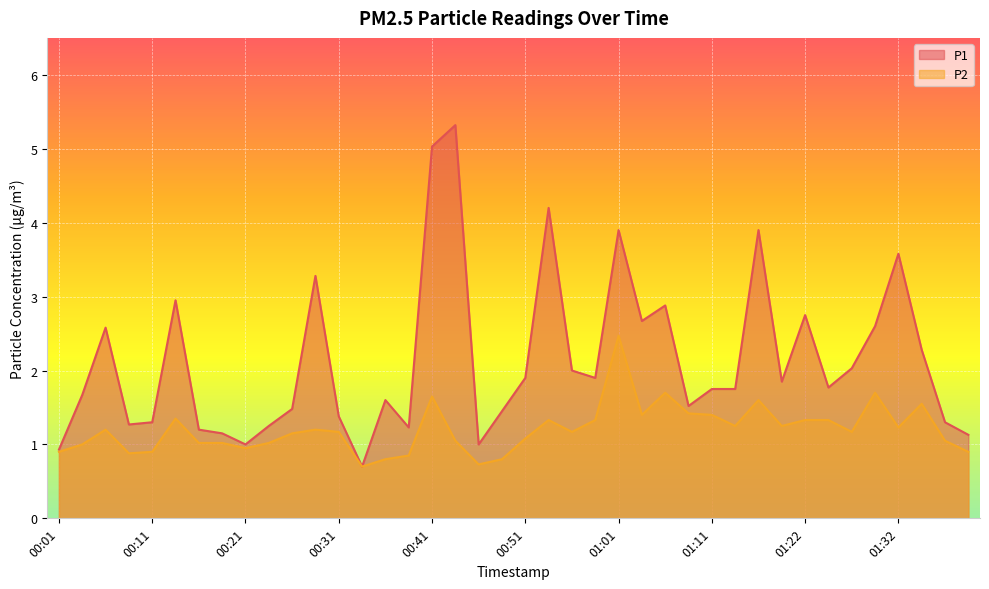

Reading right to left, what are all the values shown in this chart?

P1: 01:39=1.1	01:37=1.3	01:34=2.3	01:32=3.6	01:29=2.6	01:27=2.0	01:24=1.8	01:22=2.8	01:19=1.9	01:17=3.9	01:14=1.8	01:11=1.8	01:09=1.5	01:06=2.9	01:04=2.7	01:01=3.9	00:59=1.9	00:56=2.0	00:54=4.2	00:51=1.9	00:49=1.4	00:46=1.0	00:44=5.3	00:41=5.0	00:39=1.2	00:36=1.6	00:34=0.7	00:31=1.4	00:29=3.3	00:26=1.5	00:24=1.2	00:21=1.0	00:19=1.1	00:16=1.2	00:14=3.0	00:11=1.3	00:09=1.3	00:06=2.6	00:04=1.7	00:01=0.9
P2: 01:39=0.9	01:37=1.1	01:34=1.6	01:32=1.2	01:29=1.7	01:27=1.2	01:24=1.3	01:22=1.3	01:19=1.2	01:17=1.6	01:14=1.2	01:11=1.4	01:09=1.4	01:06=1.7	01:04=1.4	01:01=2.5	00:59=1.3	00:56=1.2	00:54=1.3	00:51=1.1	00:49=0.8	00:46=0.7	00:44=1.1	00:41=1.6	00:39=0.8	00:36=0.8	00:34=0.7	00:31=1.2	00:29=1.2	00:26=1.1	00:24=1.0	00:21=0.9	00:19=1.0	00:16=1.0	00:14=1.4	00:11=0.9	00:09=0.9	00:06=1.2	00:04=1.0	00:01=0.9